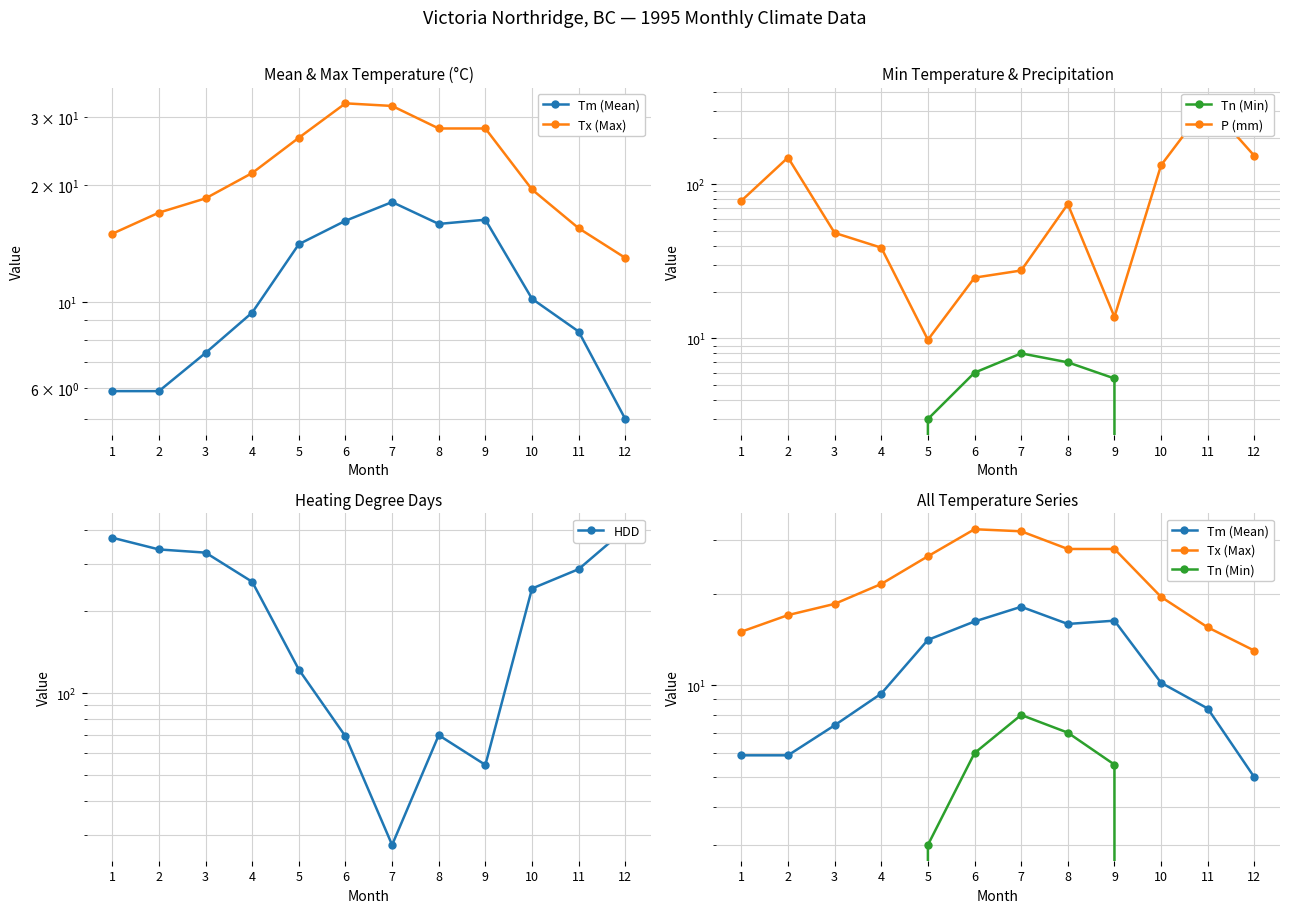

Does the chart have visible grid lines?

Yes